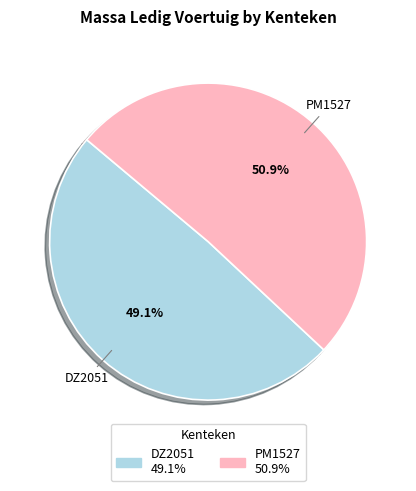

Does PM1527 account for over 50% of the chart?

Yes